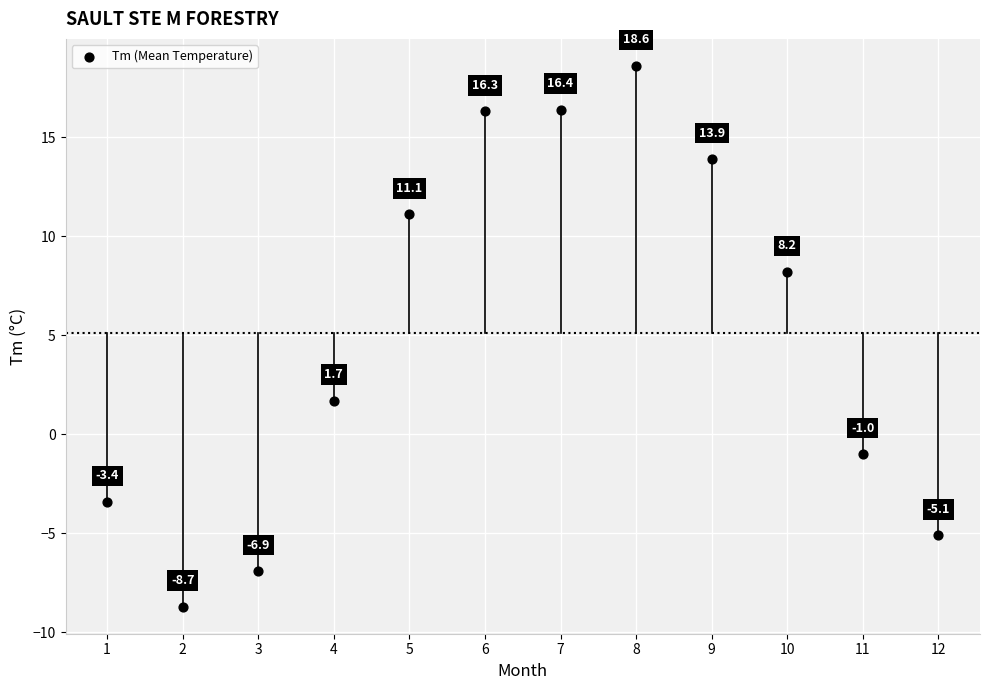

What is the average X value?

6.5